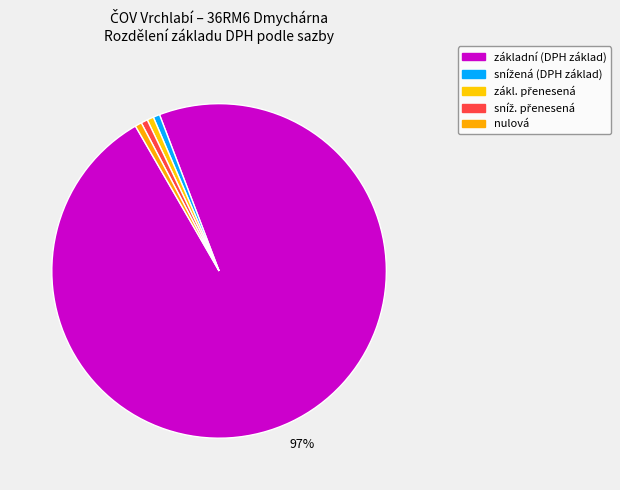

Count the number of slices in the pie.

5